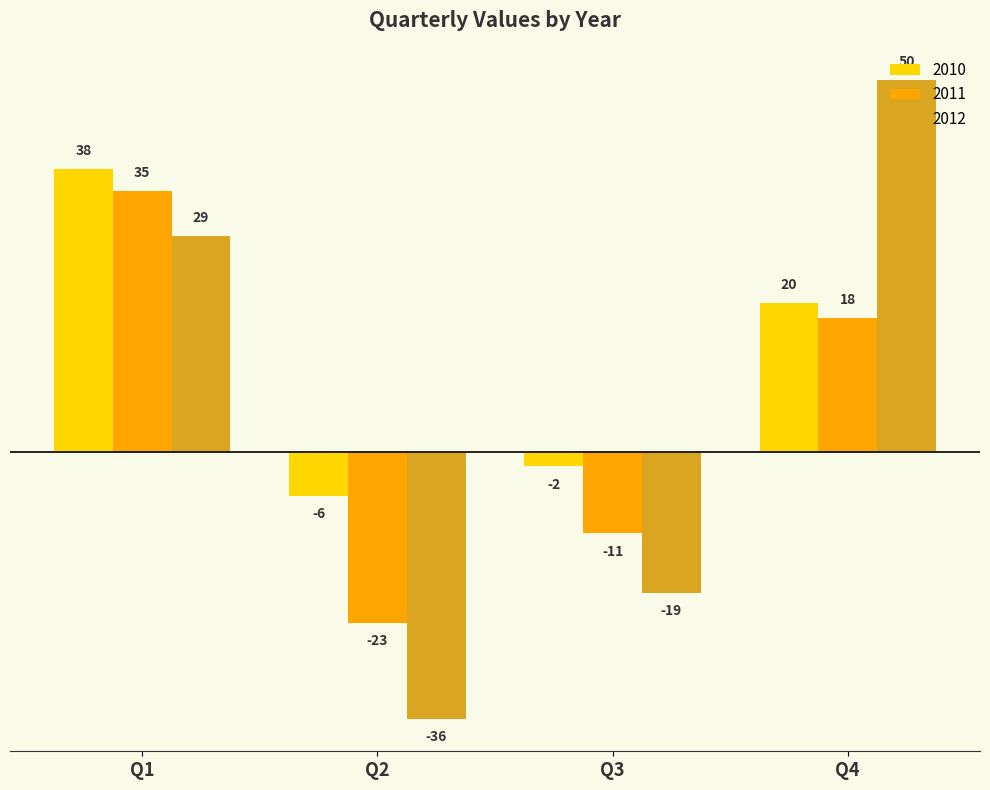

What is the difference between the highest and lowest values at Q3?

17